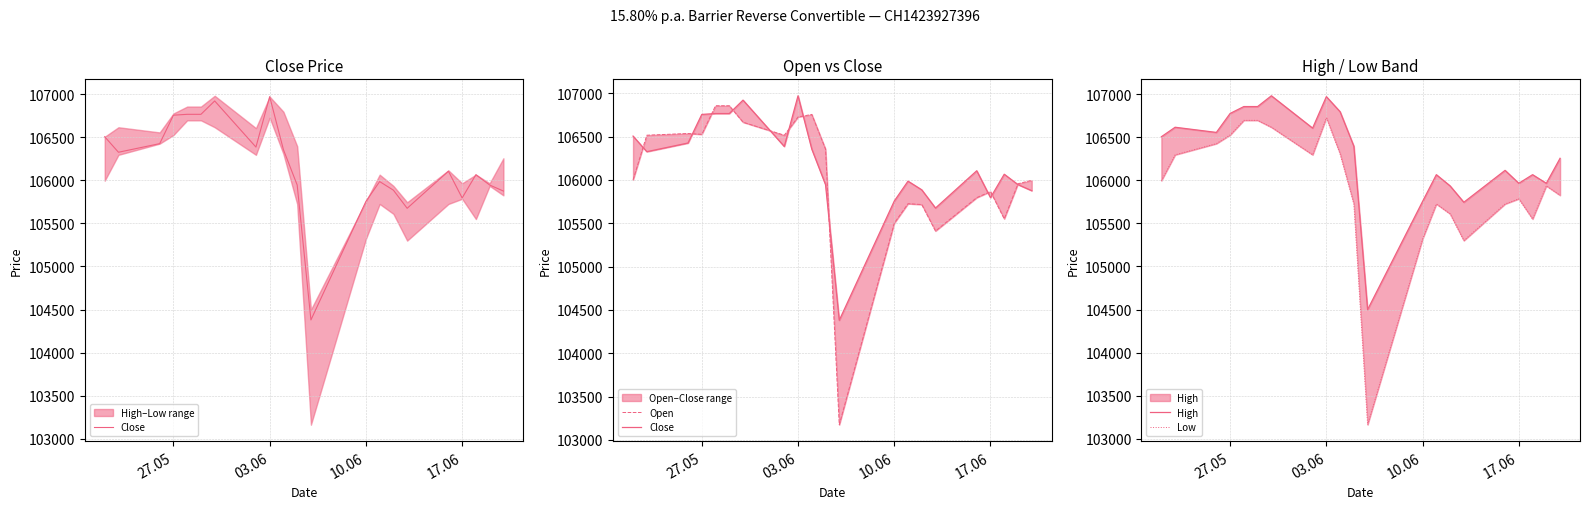

Reading left to right, transcribe all the data shown in this chart.

Close: 106505	106325	106425	106755	106765	106765	106920	106385	106970	106355	105945	104380	105755	105985	105885	105675	106105	105795	106065	105945	105875
Open: 106000	106515	106535	106525	106855	106855	106665	106515	106725	106755	106355	103175	105500	105725	105715	105410	105795	105865	105550	105955	105995
High: 106505	106615	106555	106775	106855	106855	106980	106605	106970	106795	106395	104500	105755	106065	105935	105745	106115	105965	106065	105965	106255
Low: 105995	106295	106425	106525	106695	106695	106615	106295	106725	106305	105725	103165	105320	105725	105610	105300	105725	105785	105550	105935	105825